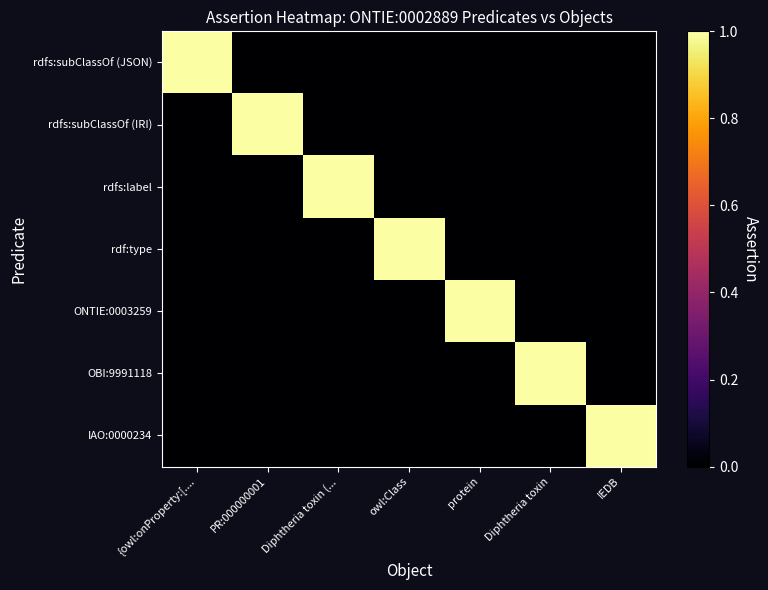

Reading left to right, what are all the values shown in this chart?

rdfs:subClassOf (JSON): {owl:onProperty:[....=1	PR:000000001=0	Diphtheria toxin (...=0	owl:Class=0	protein=0	Diphtheria toxin=0	IEDB=0
rdfs:subClassOf (IRI): {owl:onProperty:[....=0	PR:000000001=1	Diphtheria toxin (...=0	owl:Class=0	protein=0	Diphtheria toxin=0	IEDB=0
rdfs:label: {owl:onProperty:[....=0	PR:000000001=0	Diphtheria toxin (...=1	owl:Class=0	protein=0	Diphtheria toxin=0	IEDB=0
rdf:type: {owl:onProperty:[....=0	PR:000000001=0	Diphtheria toxin (...=0	owl:Class=1	protein=0	Diphtheria toxin=0	IEDB=0
ONTIE:0003259: {owl:onProperty:[....=0	PR:000000001=0	Diphtheria toxin (...=0	owl:Class=0	protein=1	Diphtheria toxin=0	IEDB=0
OBI:9991118: {owl:onProperty:[....=0	PR:000000001=0	Diphtheria toxin (...=0	owl:Class=0	protein=0	Diphtheria toxin=1	IEDB=0
IAO:0000234: {owl:onProperty:[....=0	PR:000000001=0	Diphtheria toxin (...=0	owl:Class=0	protein=0	Diphtheria toxin=0	IEDB=1